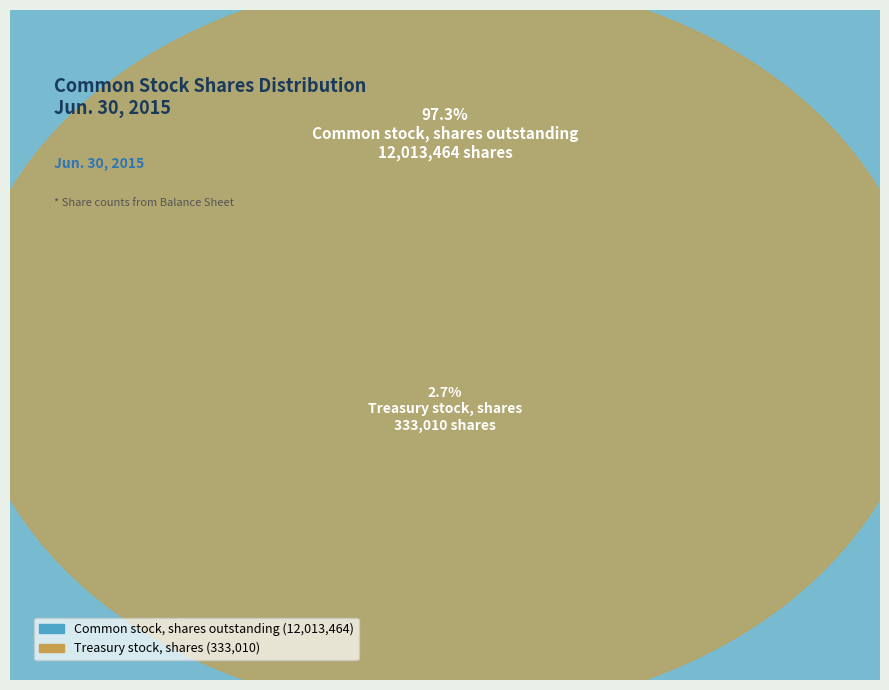

Which slice is the smallest?

Treasury stock, shares